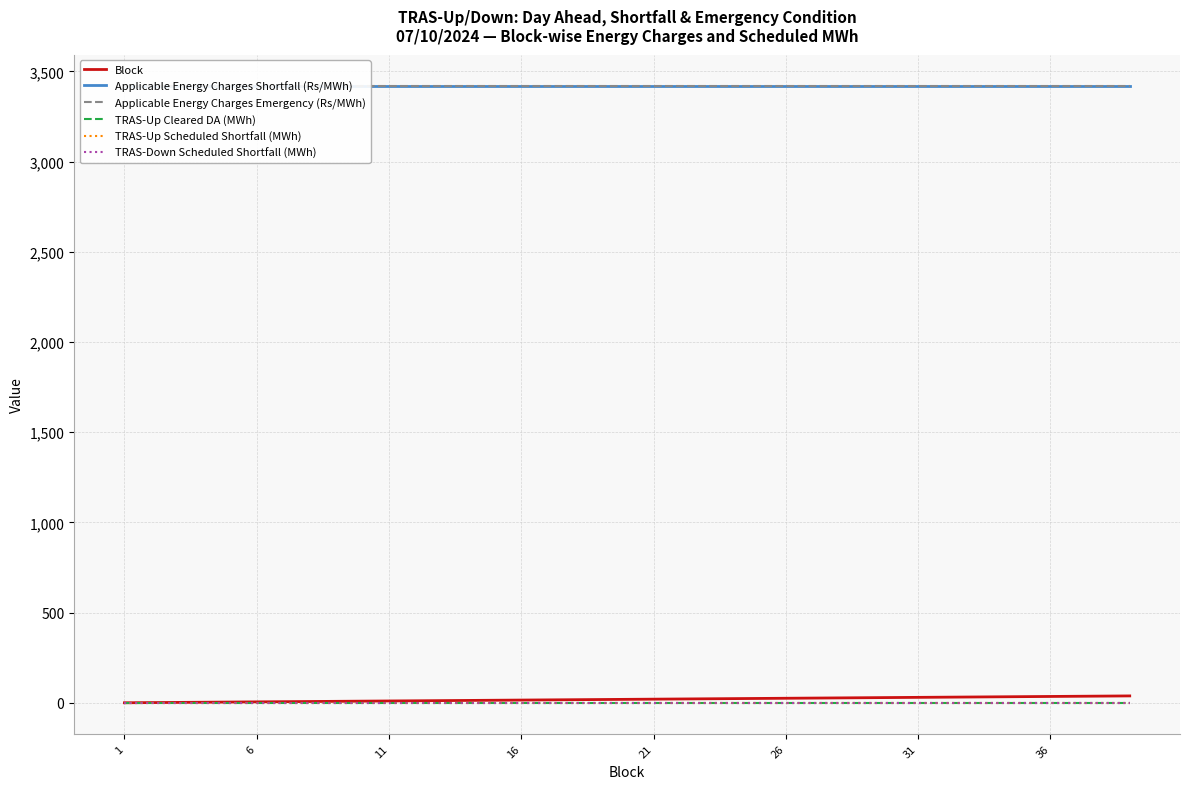

Which series has the widest spread of values?

Block